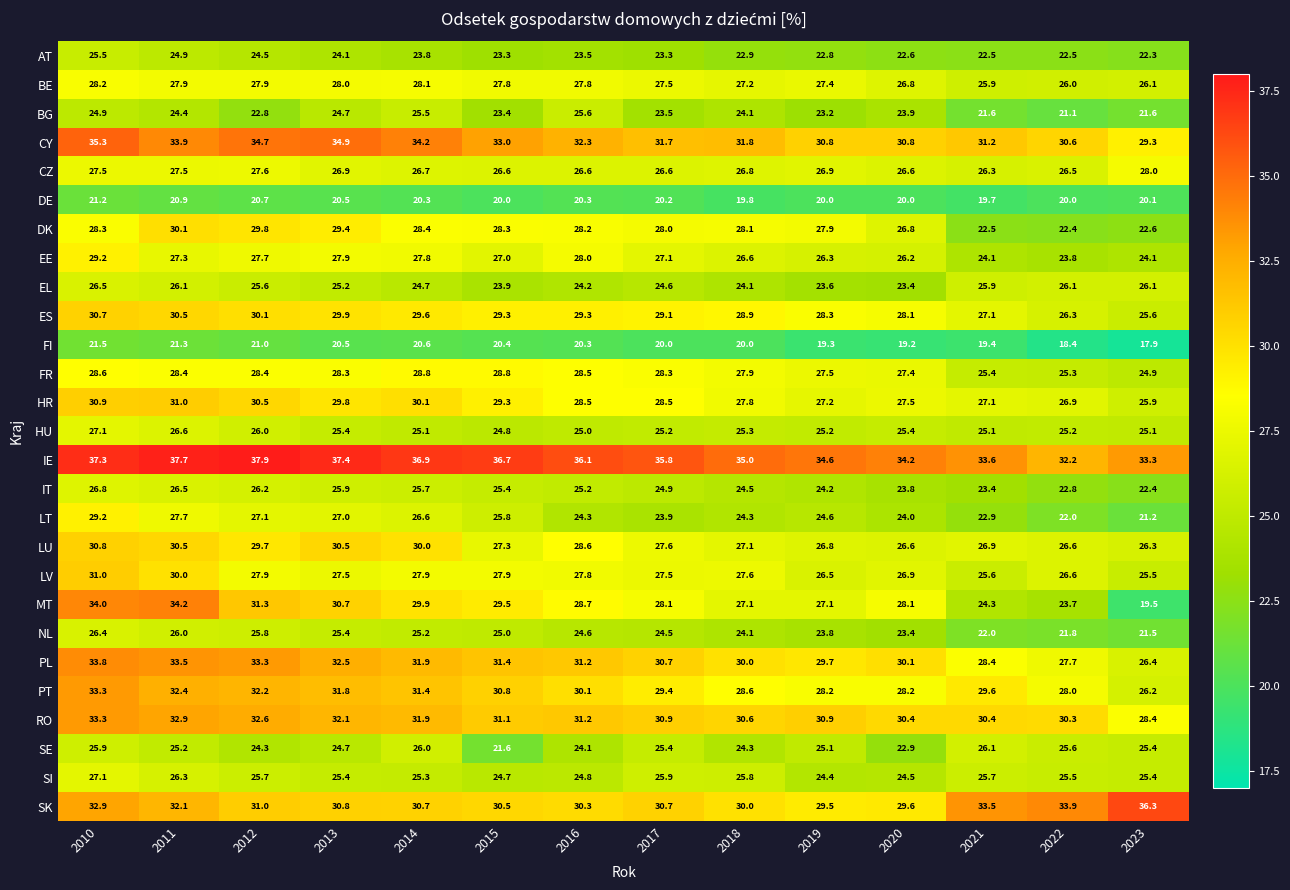

What is the spread (max minus min) of values at 2015?

16.7